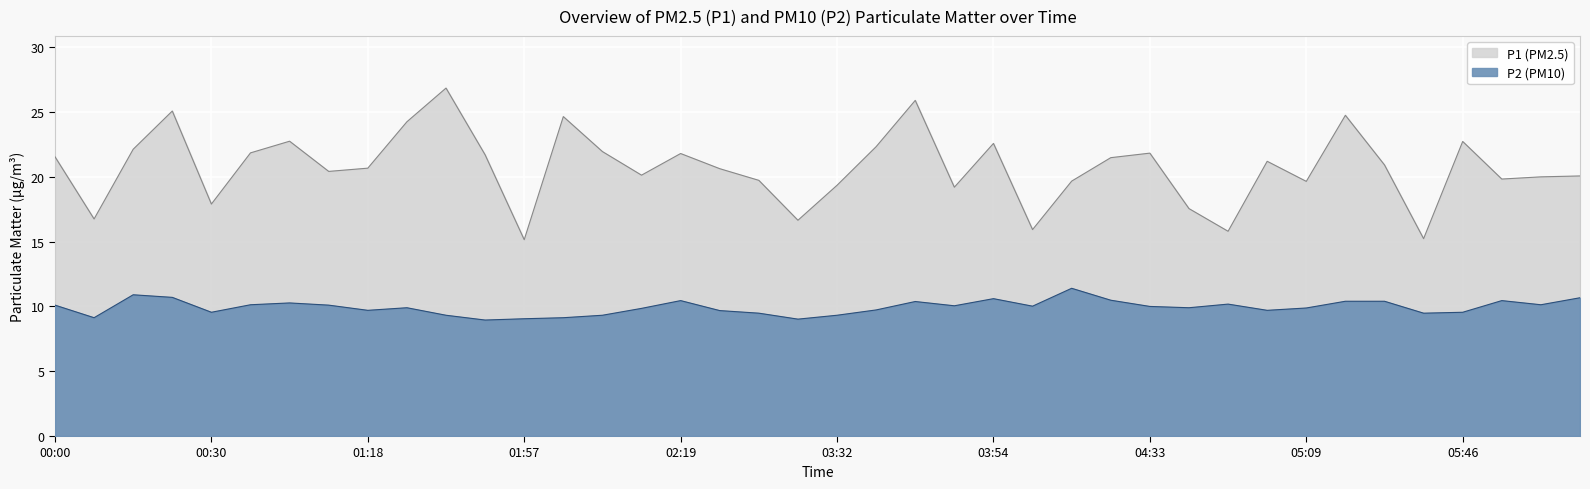

Where does the P2 series first go above 10?

00:00